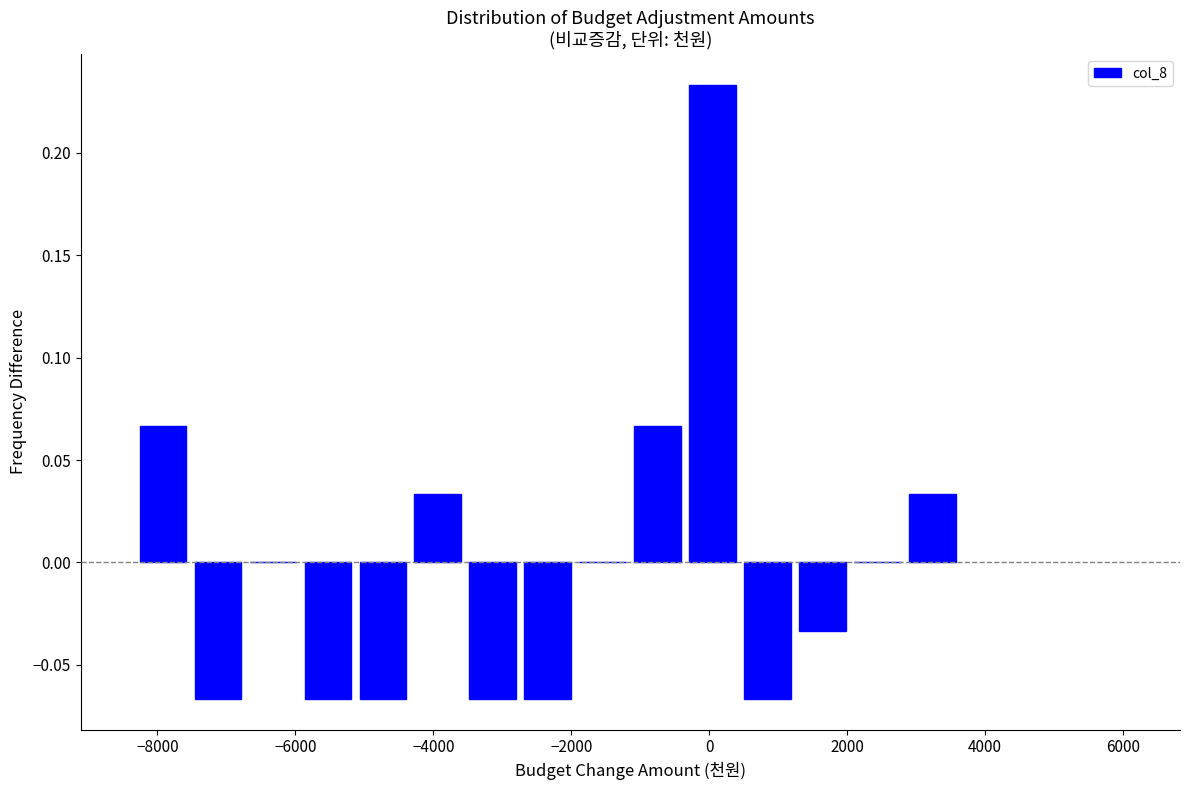

Around what value on the x-axis is the tallest bar? Give the approximate position of its centre, as read against the axis.

0